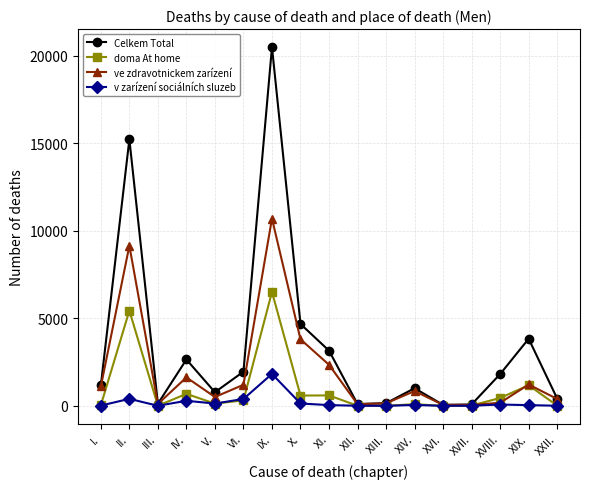

Is this an area chart (filled region under the line)?

No